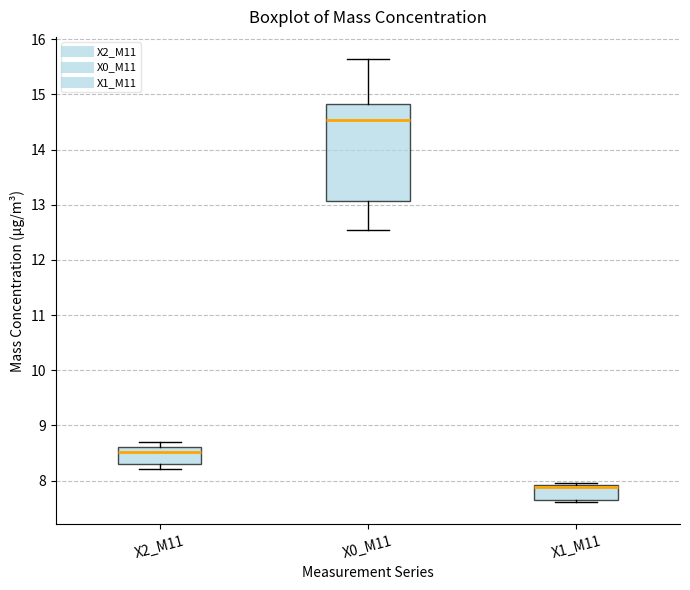

Where is the lower edge of the box for X1_M11 on the y-axis? The values are not printed on the chart, so give them approximately, as read against the axis.

7.6